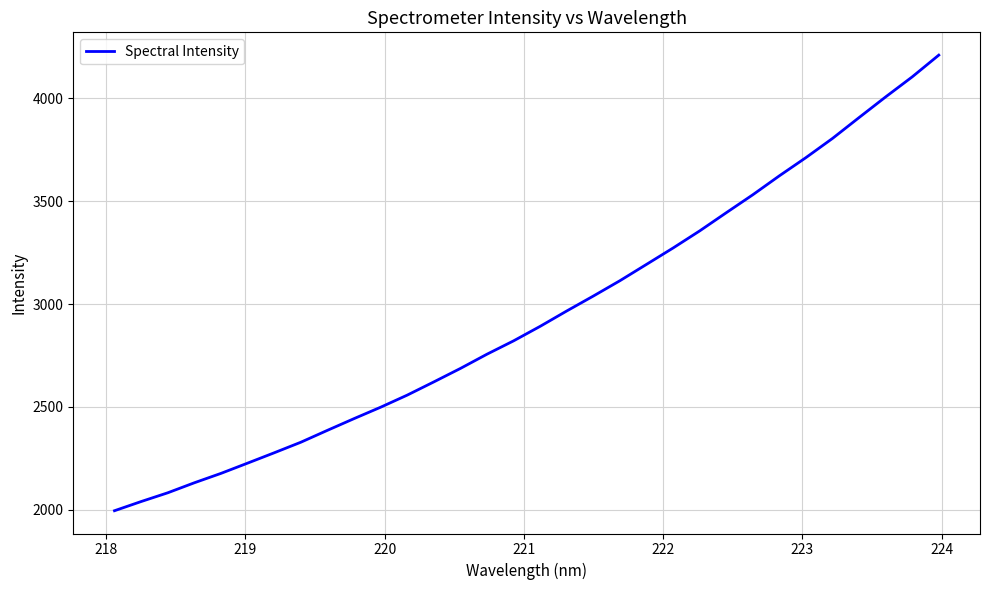

What is the minimum value shown in the chart?

1994.6